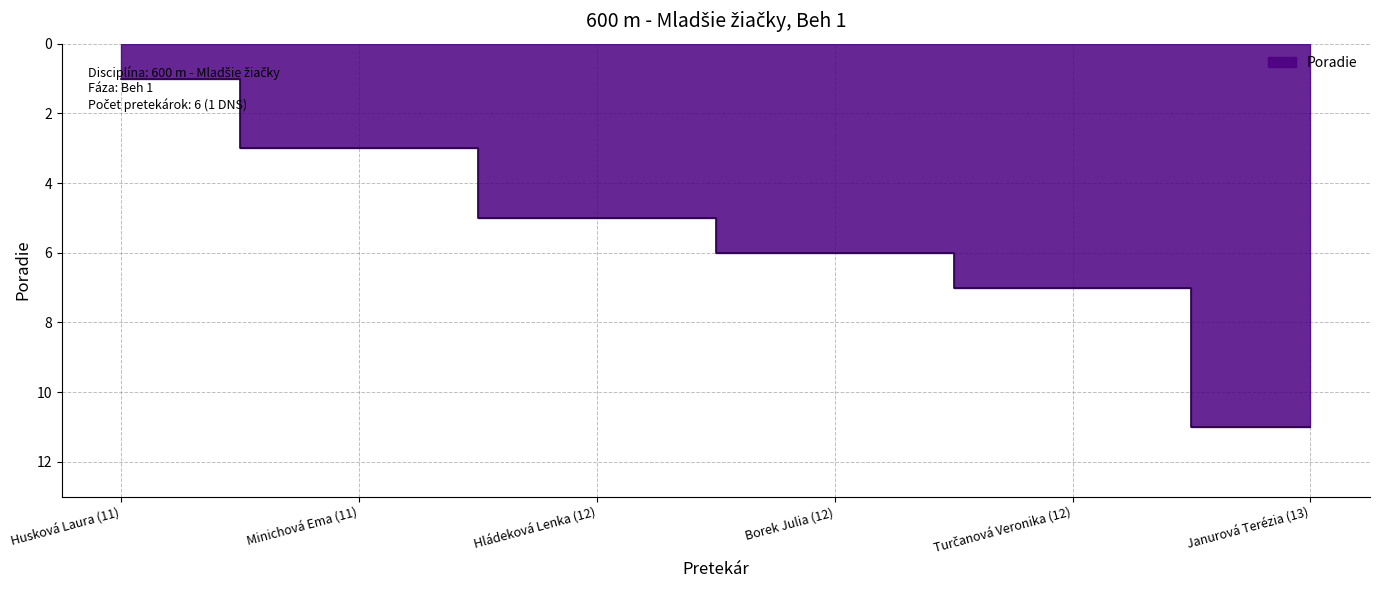

Reading right to left, transcribe all the data shown in this chart.

Janurová Terézia (13)=11	Turčanová Veronika (12)=7	Borek Julia (12)=6	Hládeková Lenka (12)=5	Minichová Ema (11)=3	Husková Laura (11)=1